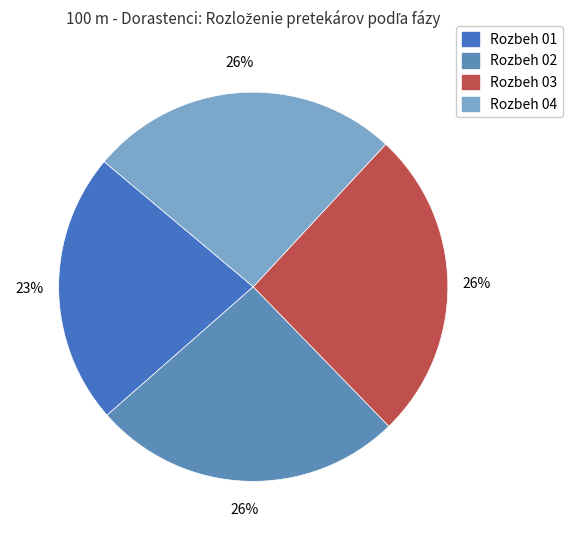

True or false: Rozbeh 04 accounts for 39% of the total.

False